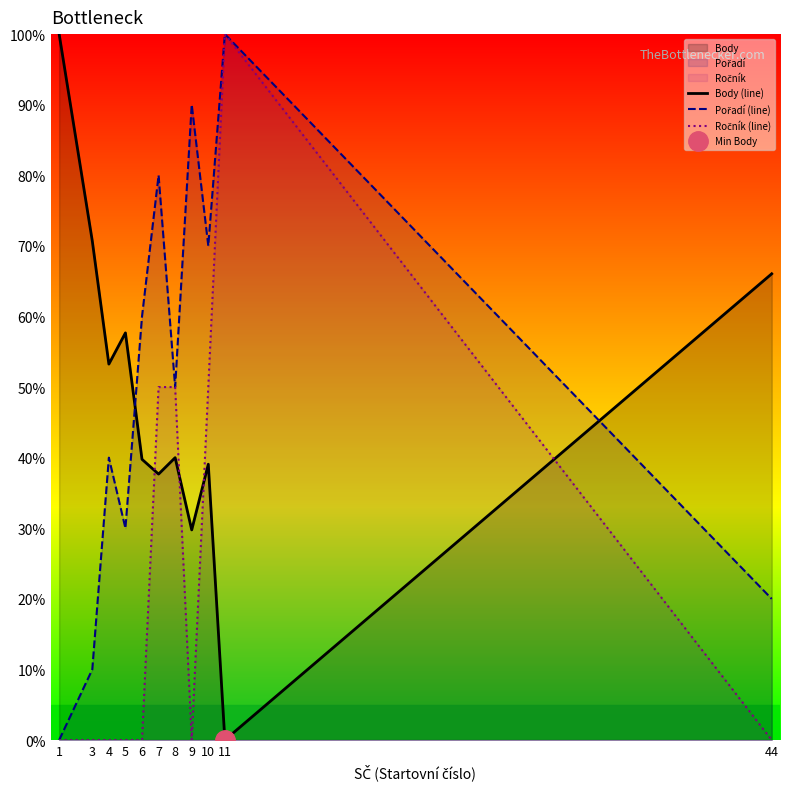

How many values in Ročník (line) are above zero?

4